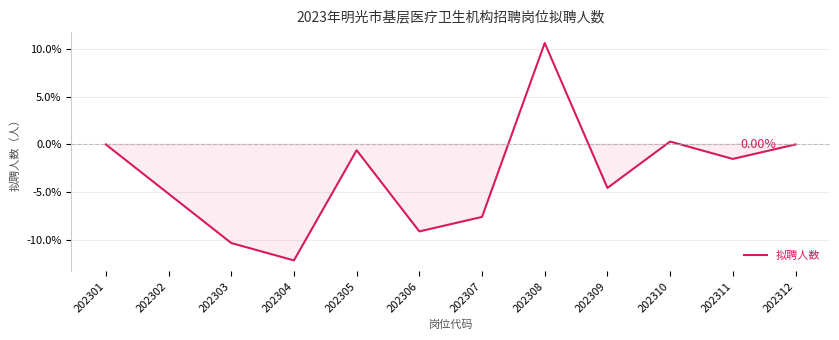

At which category does the chart reach its peak across all series?

202308